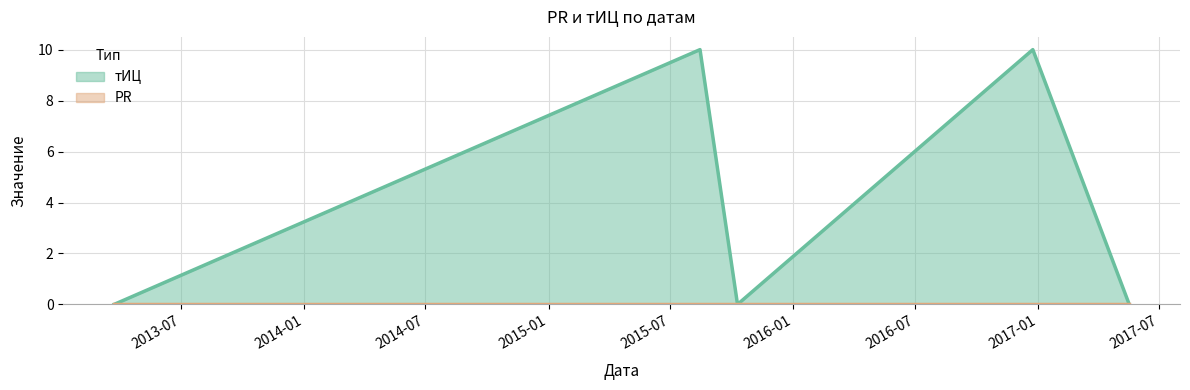

Which label corresponds to the largest value in the chart?

2015-08-15